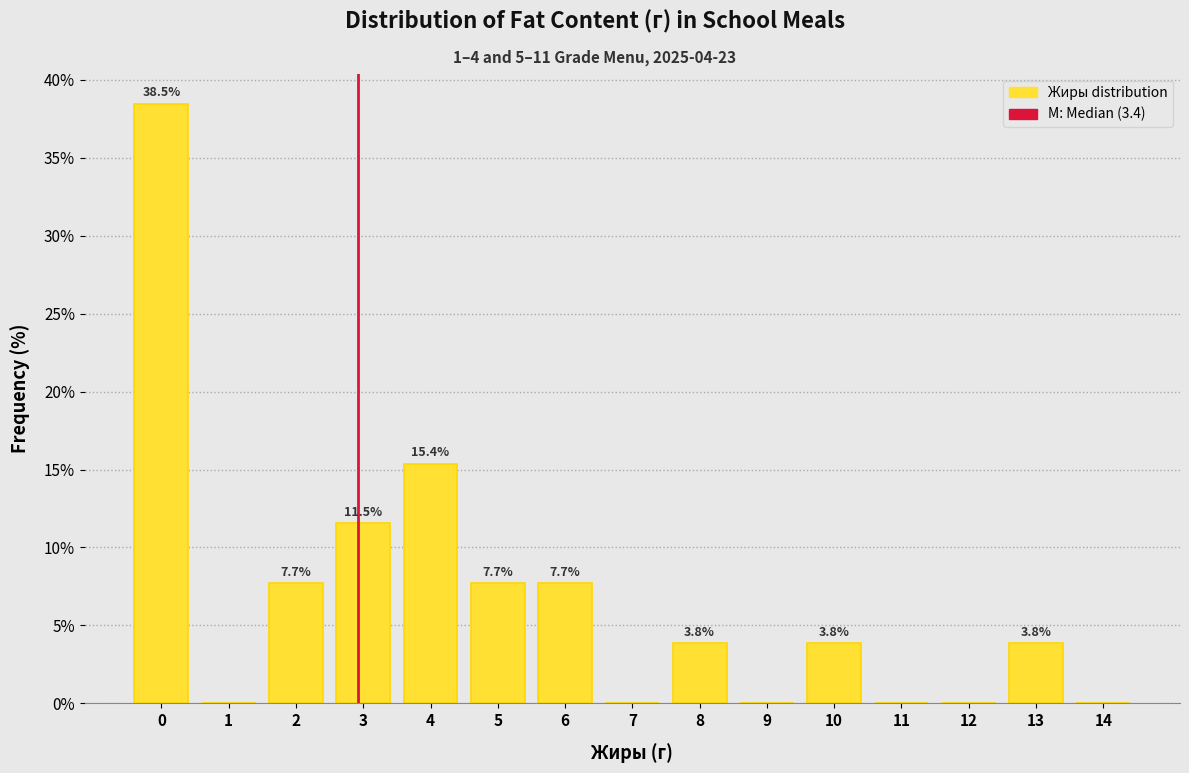

Reading left to right, extract all data points from this chart.

0=38.5	1=0.0	2=7.7	3=11.5	4=15.4	5=7.7	6=7.7	7=0.0	8=3.8	9=0.0	10=3.8	11=0.0	12=0.0	13=3.8	14=0.0